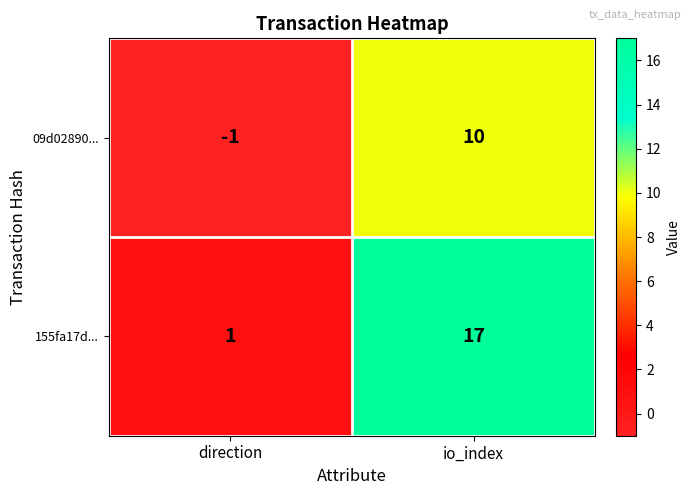

Which series has the widest spread of values?

155fa17d...